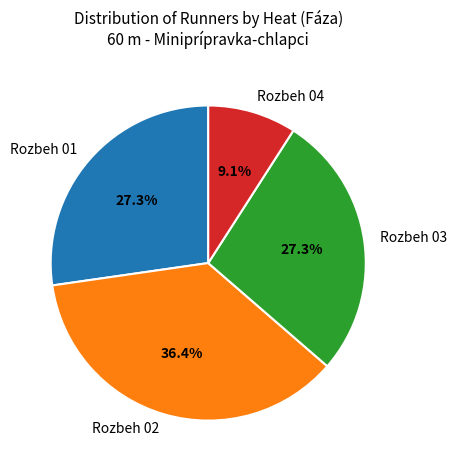

To the nearest percent, what is the average slice percentage?

25%